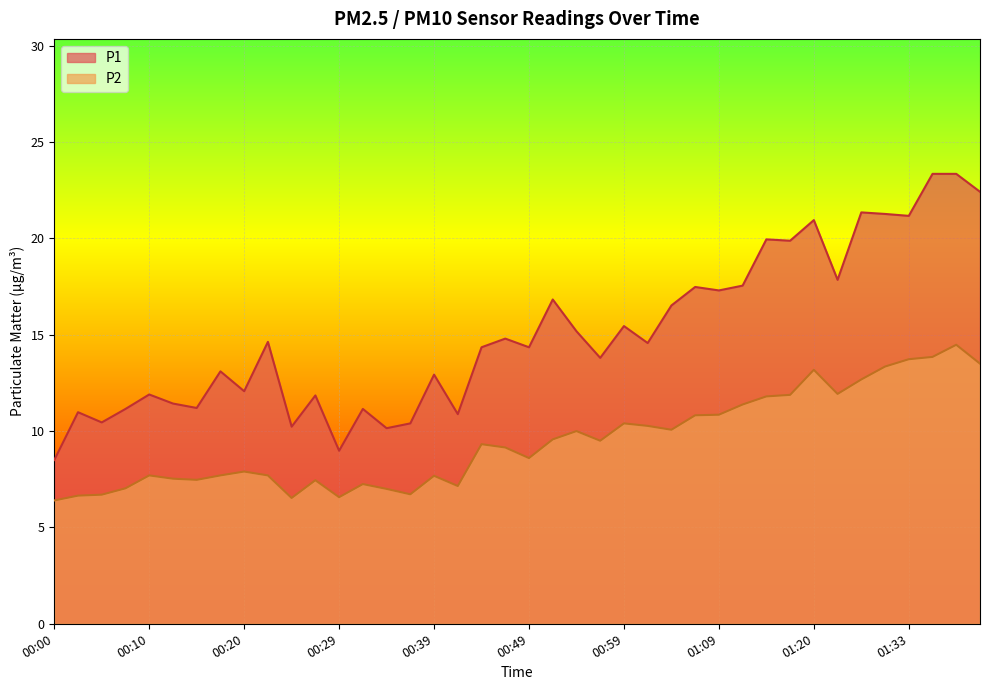

How many series are shown in this chart?

2